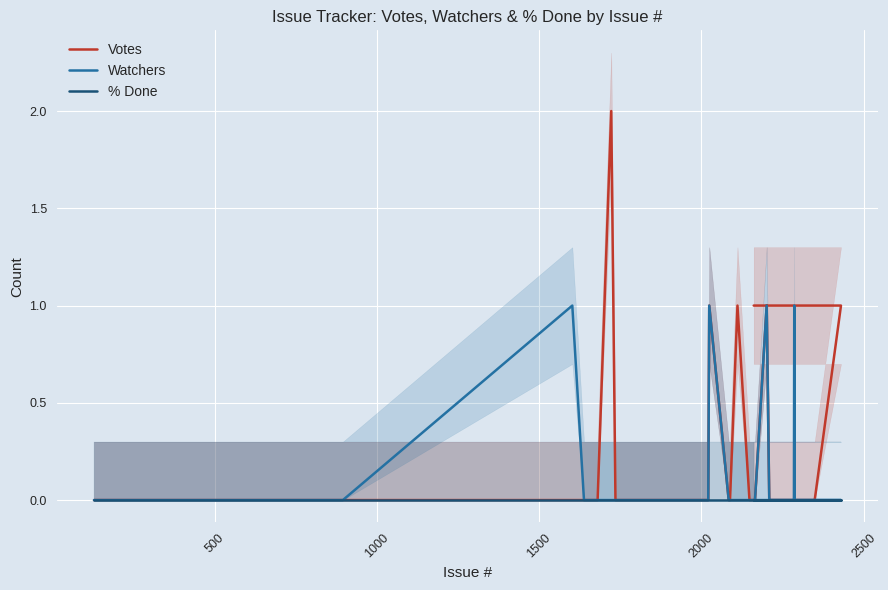

What are all the series names shown in the legend?

Votes, Watchers, % Done